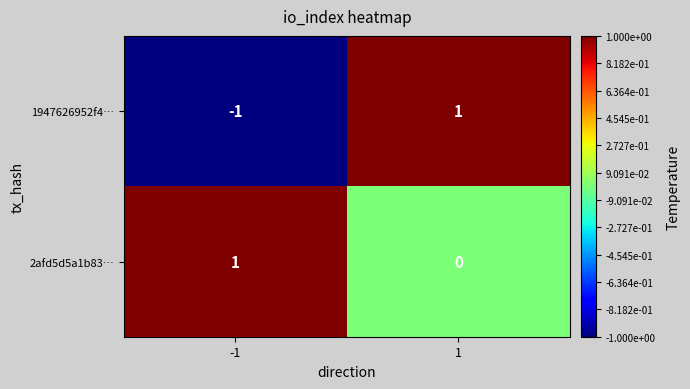

Which series has the widest spread of values?

1947626952f4…